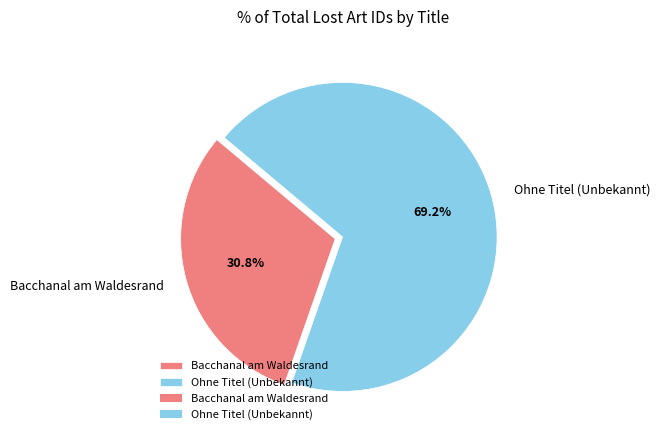

What is the largest slice in the pie chart?

Ohne Titel (Unbekannt)